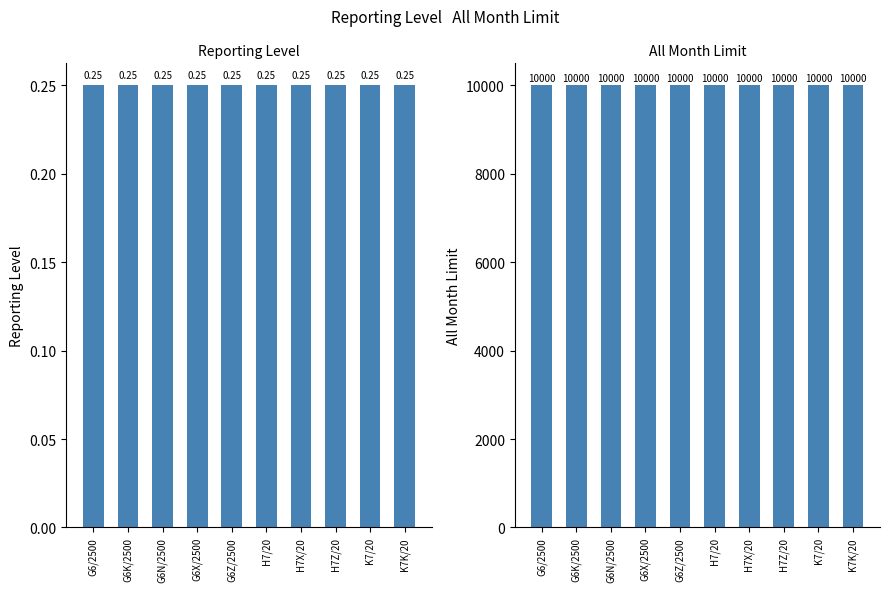

The value of Reporting Level at K7K/20 is 15. True or false?

False